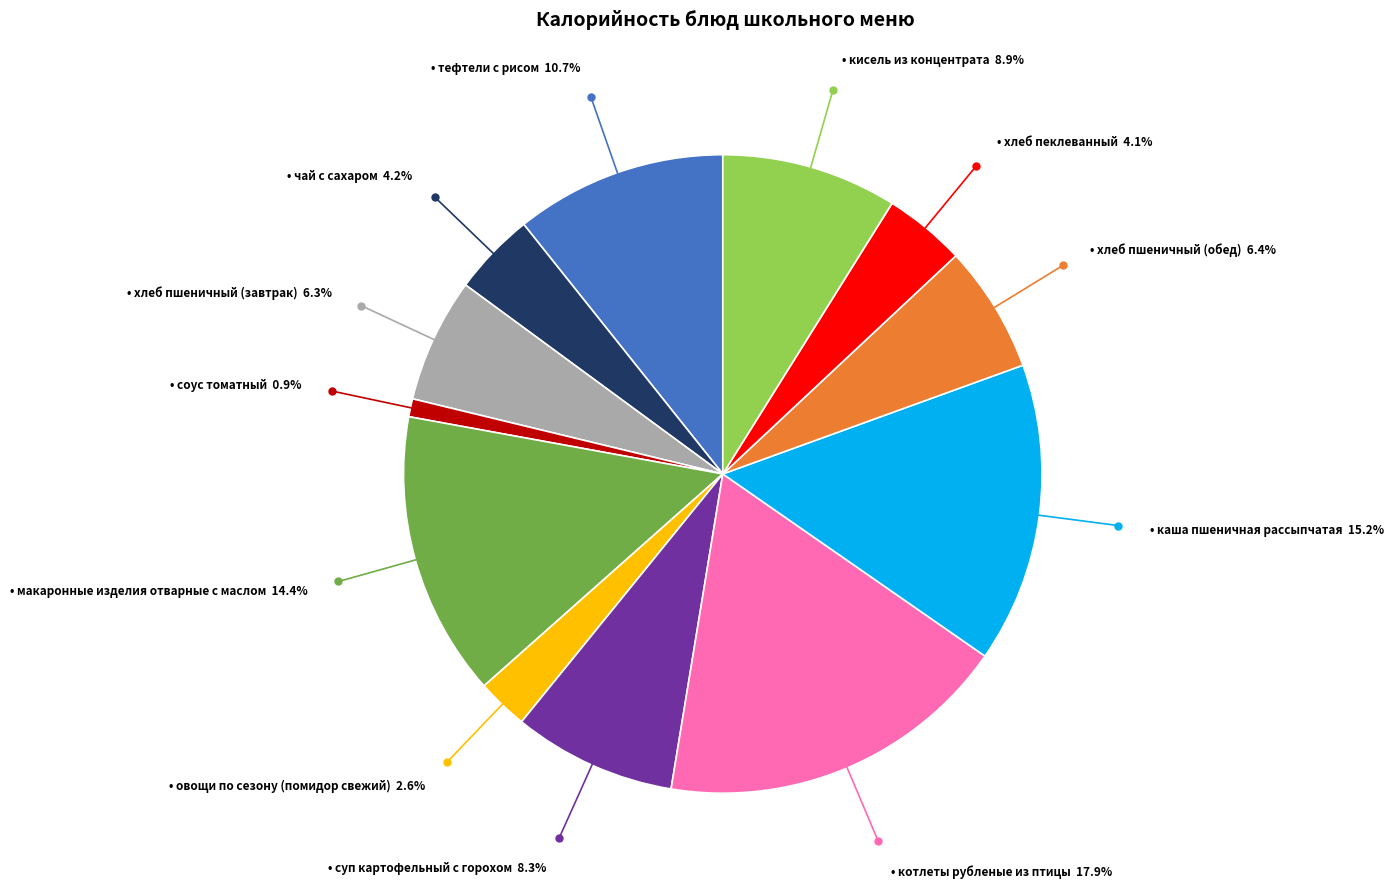

Is there any slice that represents more than half of the pie?

No